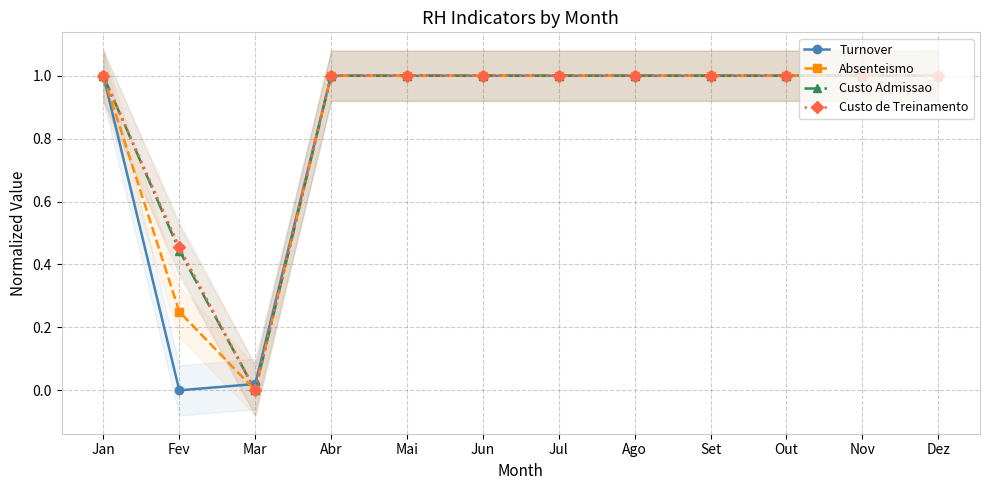

What position from the left is Jul?

7